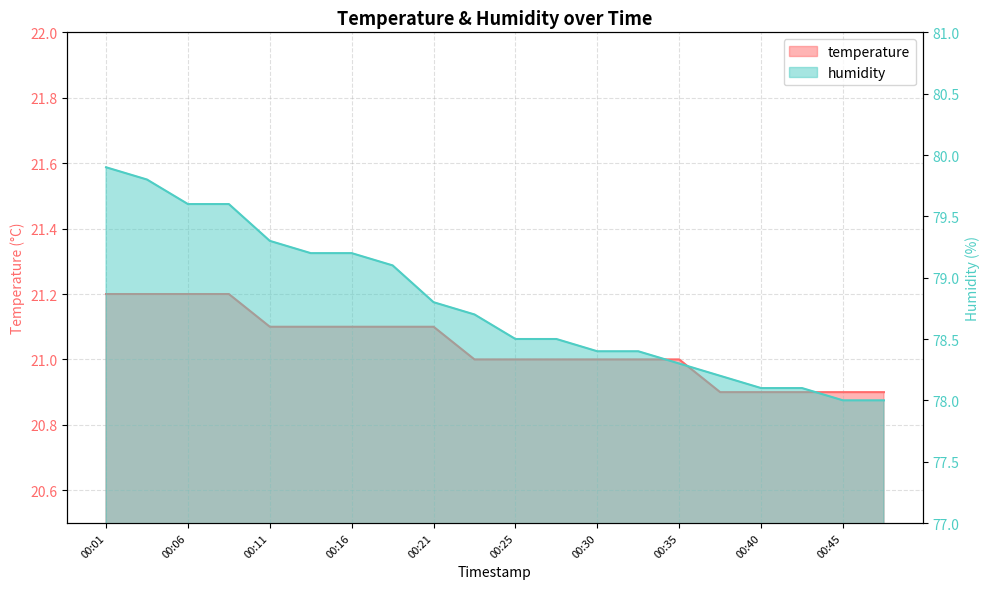

How many distinct data groups are displayed?

2